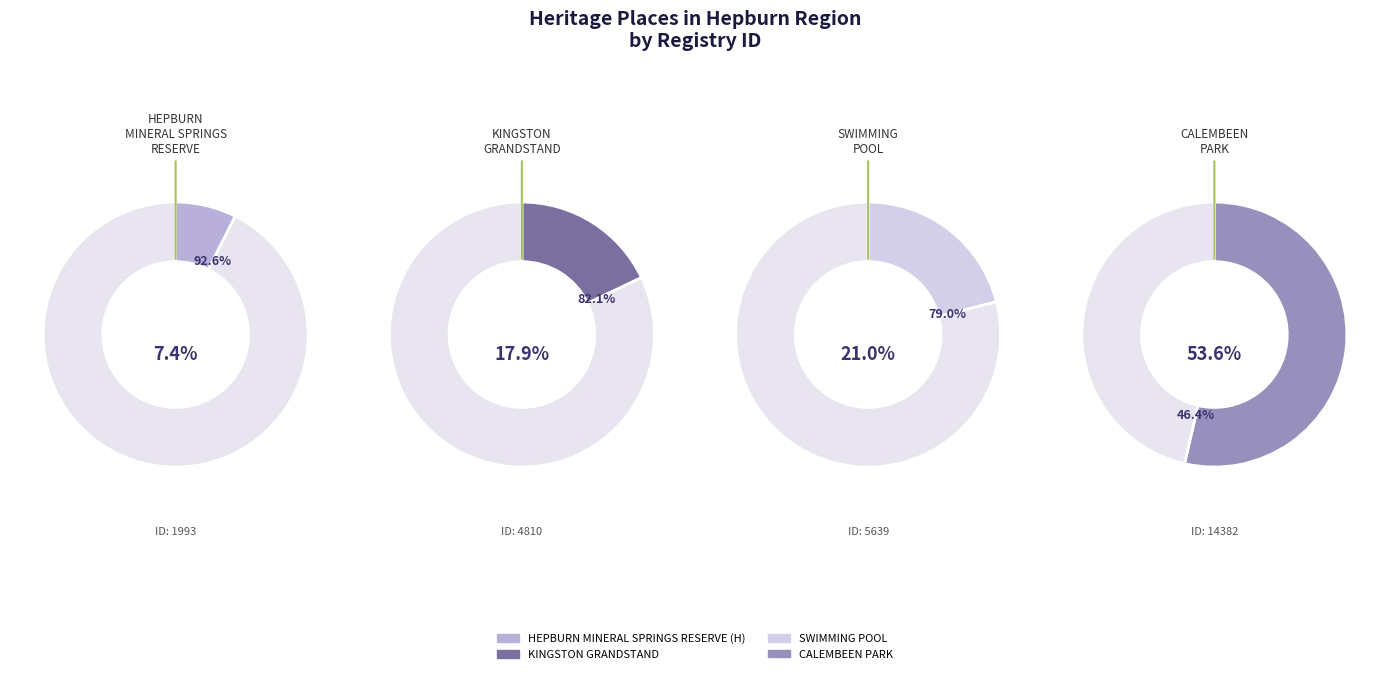

To the nearest percent, what is the difference between the KINGSTON GRANDSTAND and SWIMMING POOL slice percentages?

3%